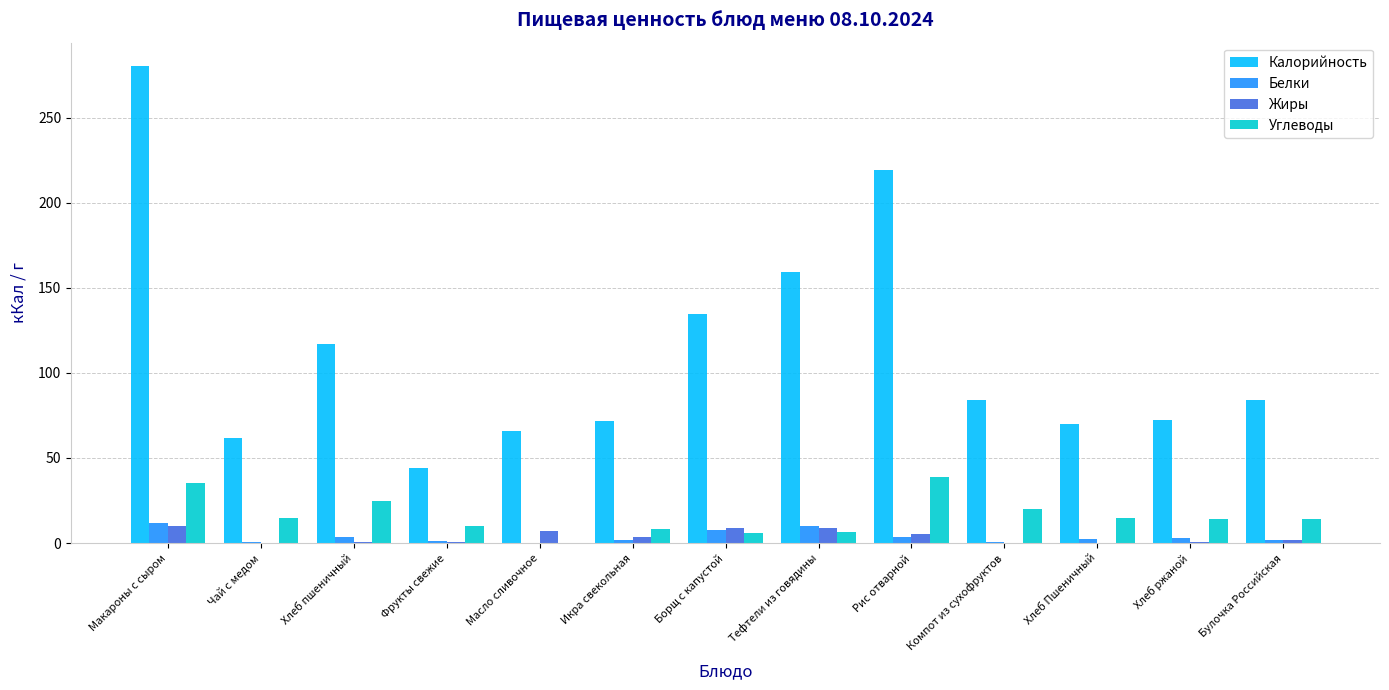

Is it true that Углеводы equals 14.2 at Булочка Российская?

True